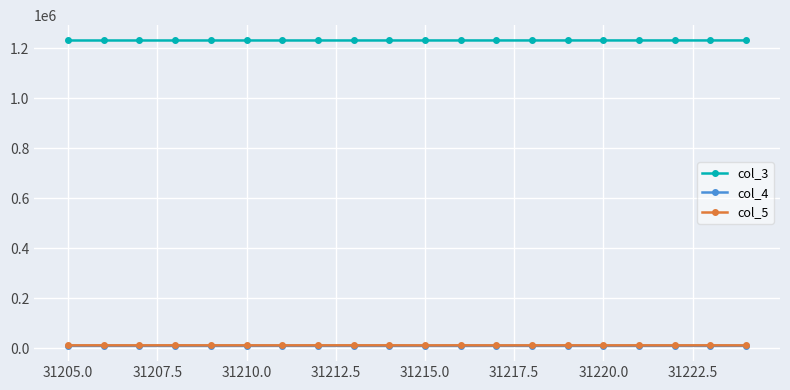

How many distinct data groups are displayed?

3